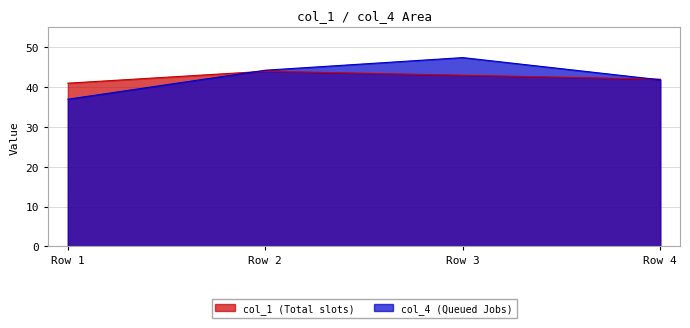

What is the spread (max minus min) of values at Row 3?

4.4